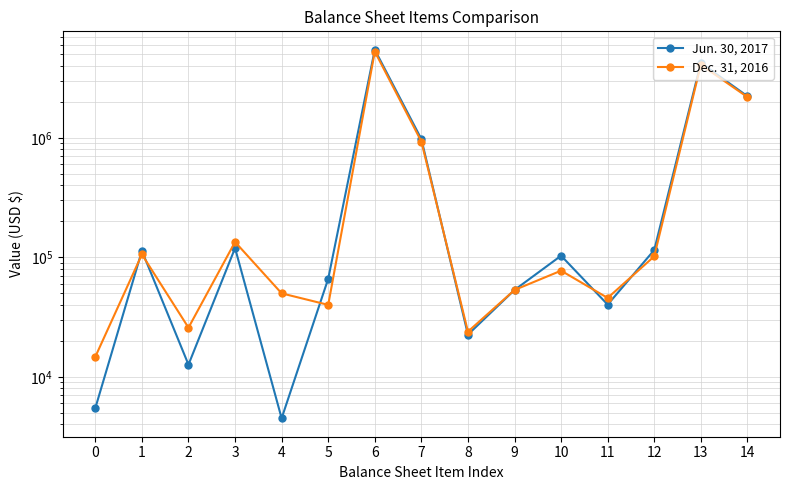

List the series in order of their overall mean, lowest first.

Dec. 31, 2016, Jun. 30, 2017